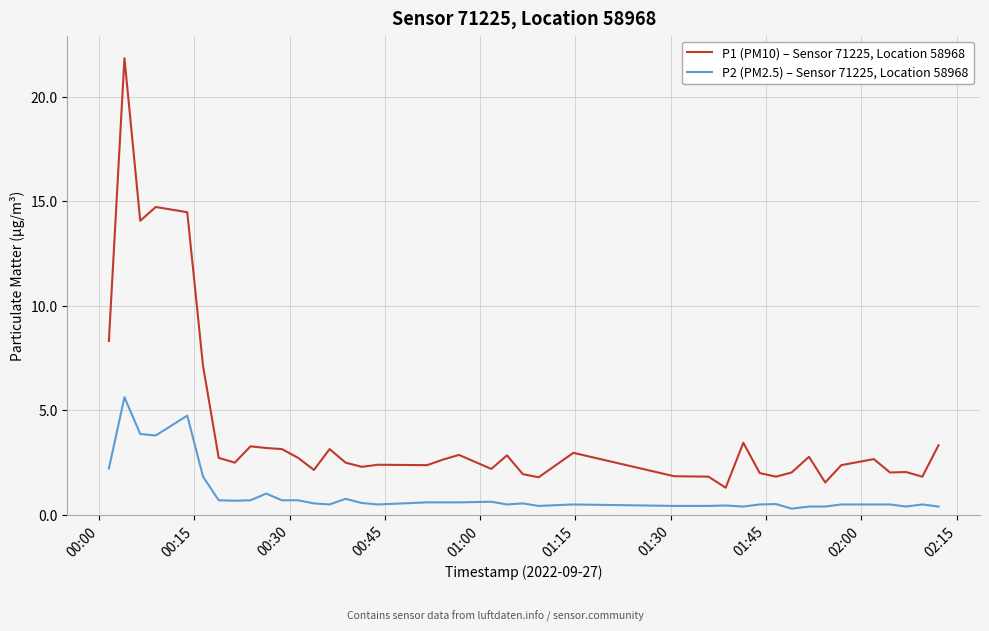

List the series in order of their overall mean, lowest first.

P2 (PM2.5) – Sensor 71225, Location 58968, P1 (PM10) – Sensor 71225, Location 58968